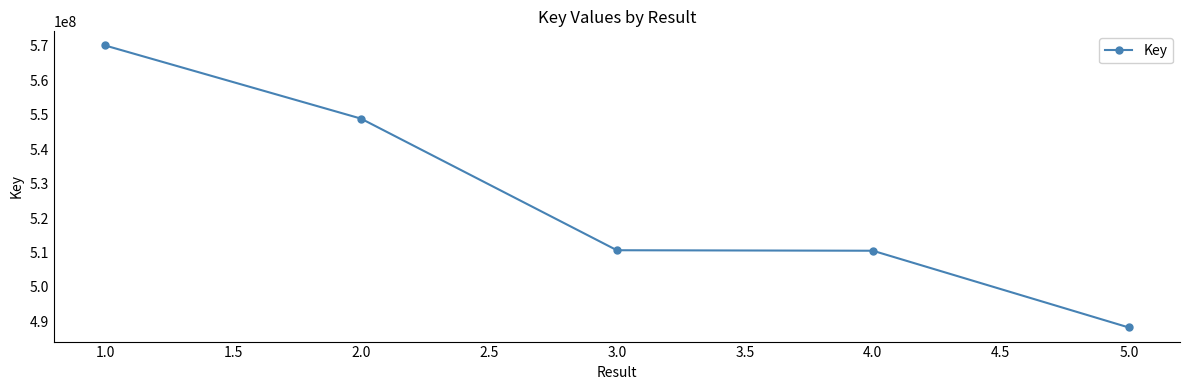

What is the sum of all values?

2628307235